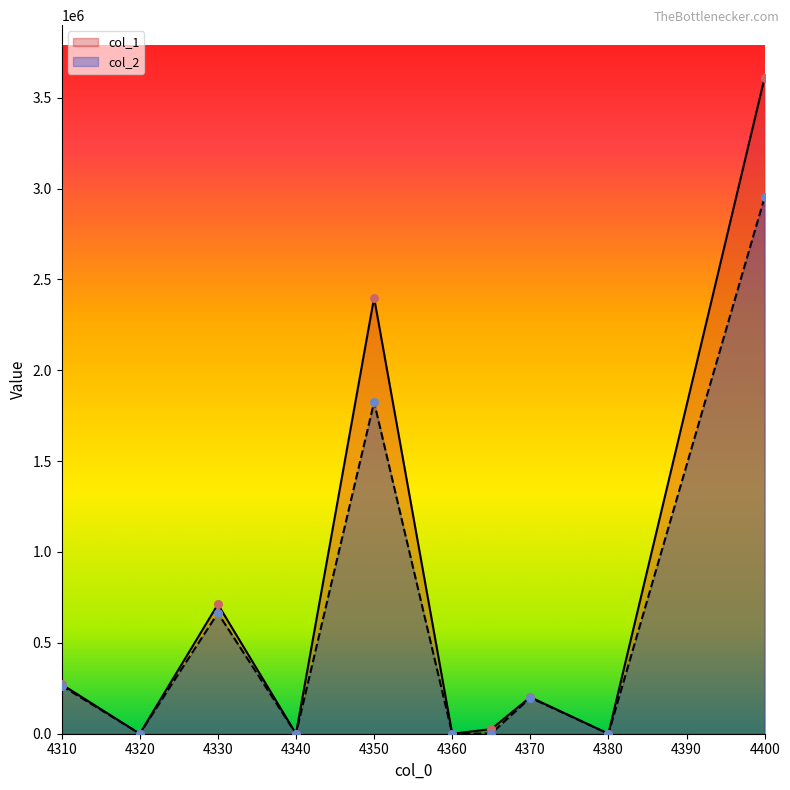

Which series contains the lowest Y value?

col_1